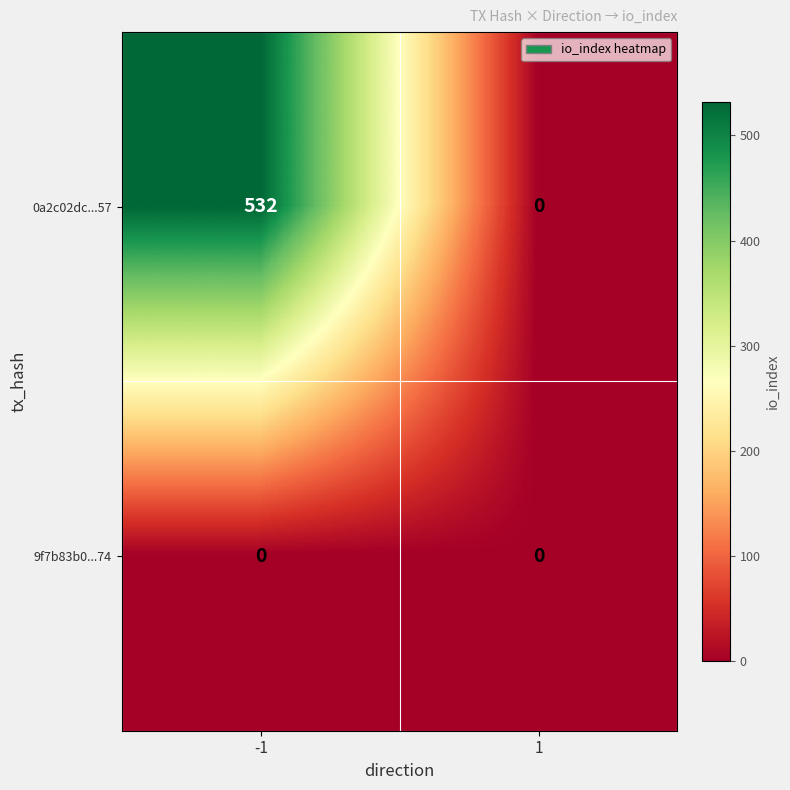

Reading left to right, transcribe all the data shown in this chart.

0a2c02dc...57: -1=532	1=0
9f7b83b0...74: -1=0	1=0